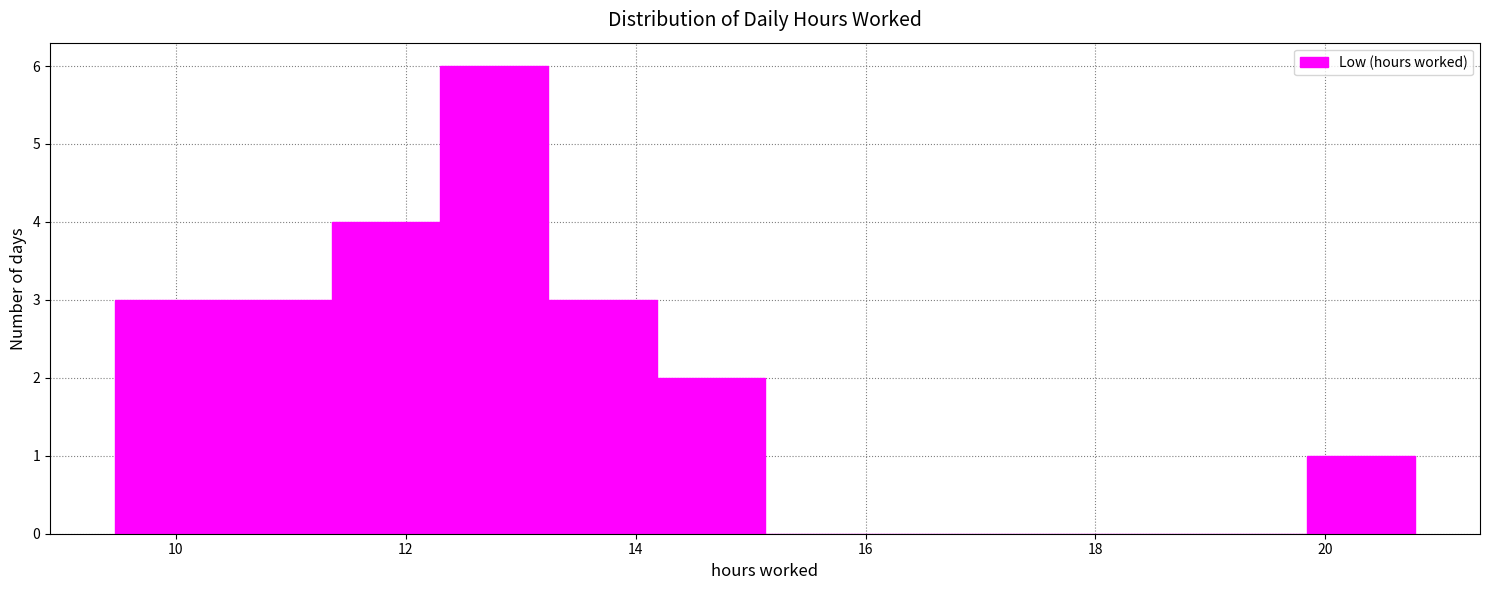

Reading left to right, list every bar in this chart as the range it spans on the x-axis followed by its height. Neither the bar edges nor the heights are printed on the chart, so give them approximately, as read against the axes.

9.4 to 10.4: 3
10.4 to 11.4: 3
11.4 to 12.2: 4
12.2 to 13.2: 6
13.2 to 14.2: 3
14.2 to 15.2: 2
15.2 to 16.0: 0
16.0 to 17.0: 0
17.0 to 18.0: 0
18.0 to 18.8: 0
18.8 to 19.8: 0
19.8 to 20.8: 1